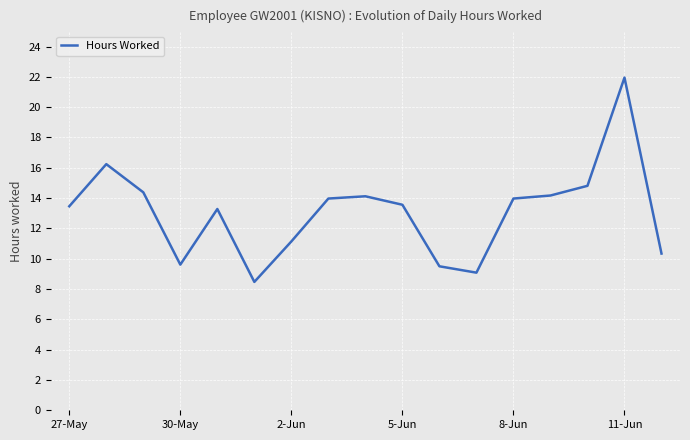

True or false: the data has more than 2 interior local peaks.

True